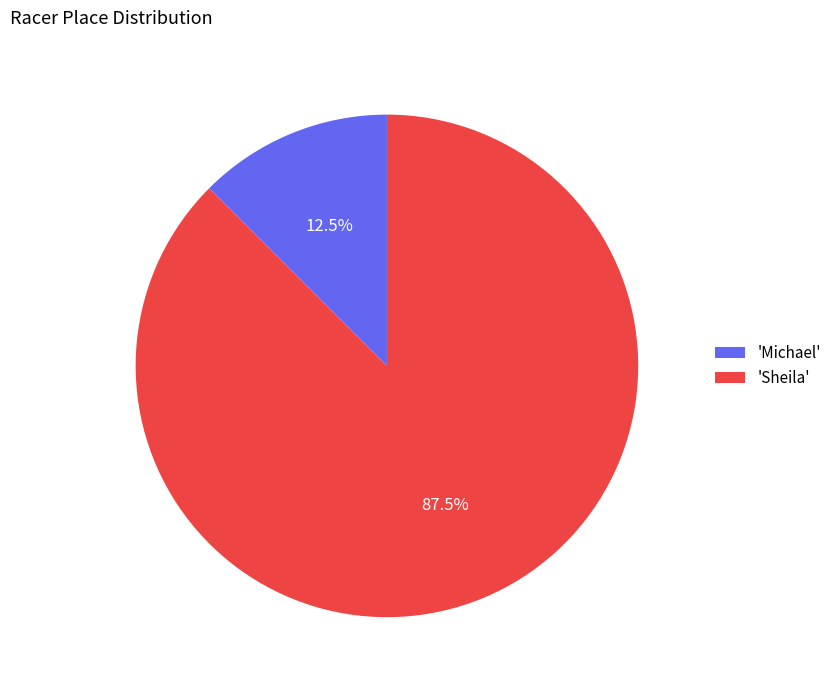

Is the sum of 'Sheila' and 'Michael' greater than half?

Yes